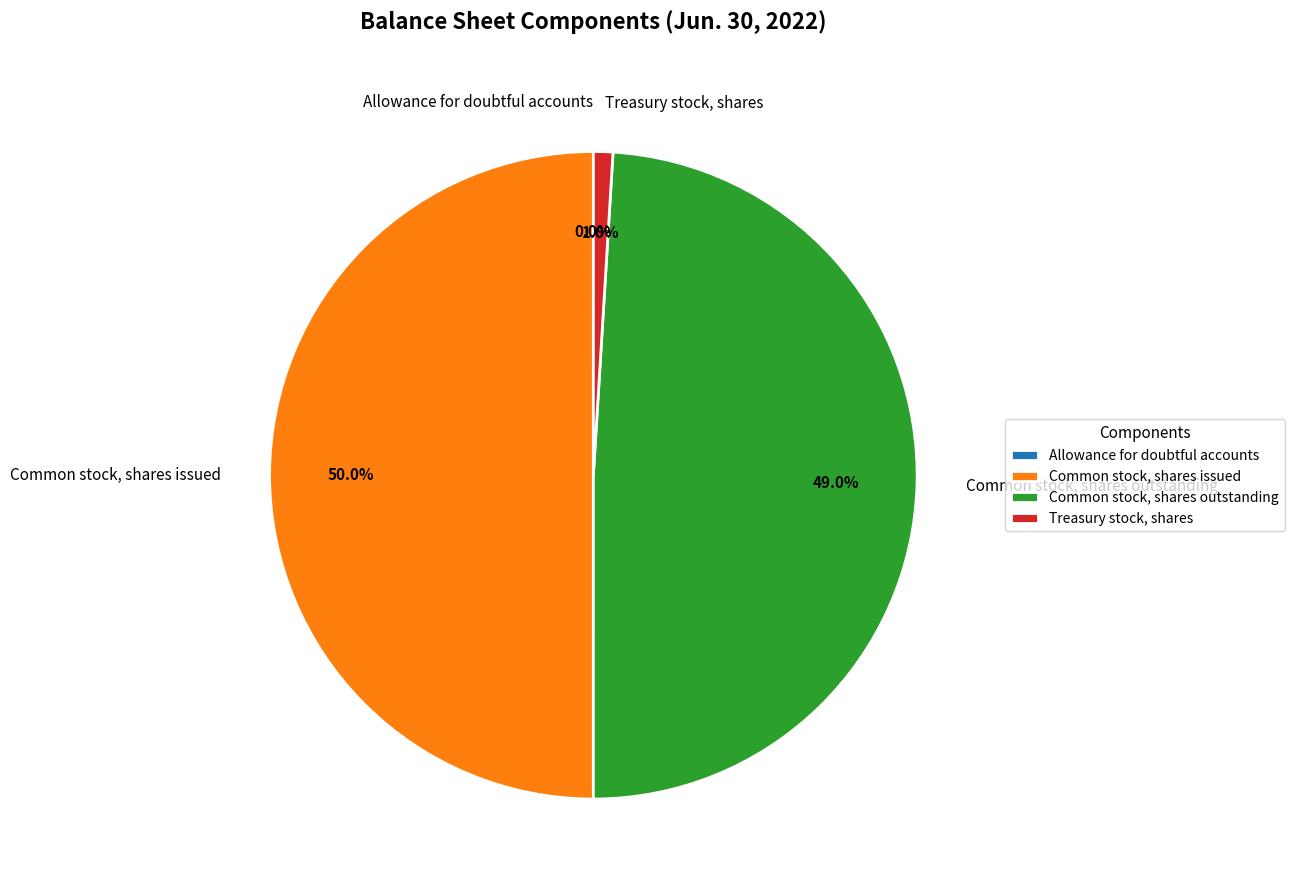

Combined, do Common stock, shares issued and Common stock, shares outstanding account for over 50%?

Yes